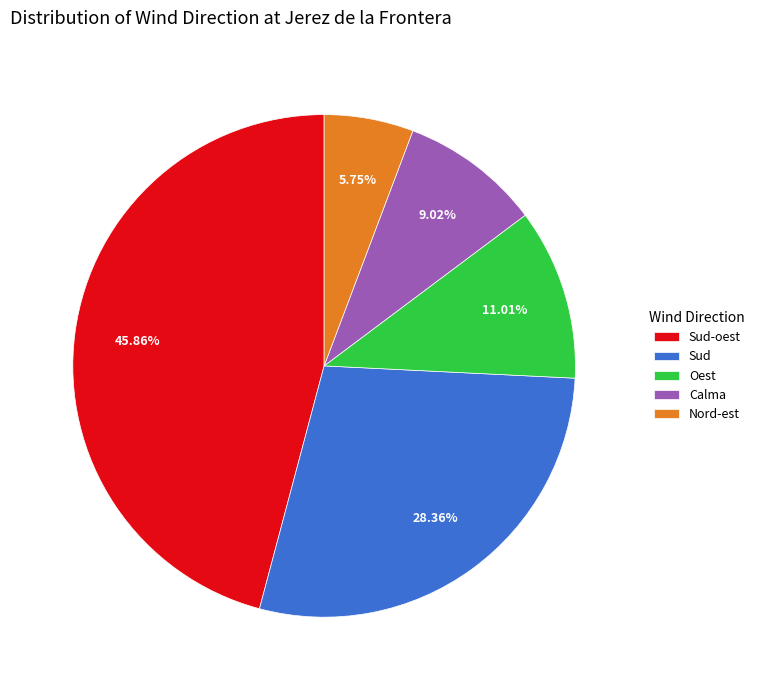

True or false: Sud-oest accounts for 1% of the total.

False